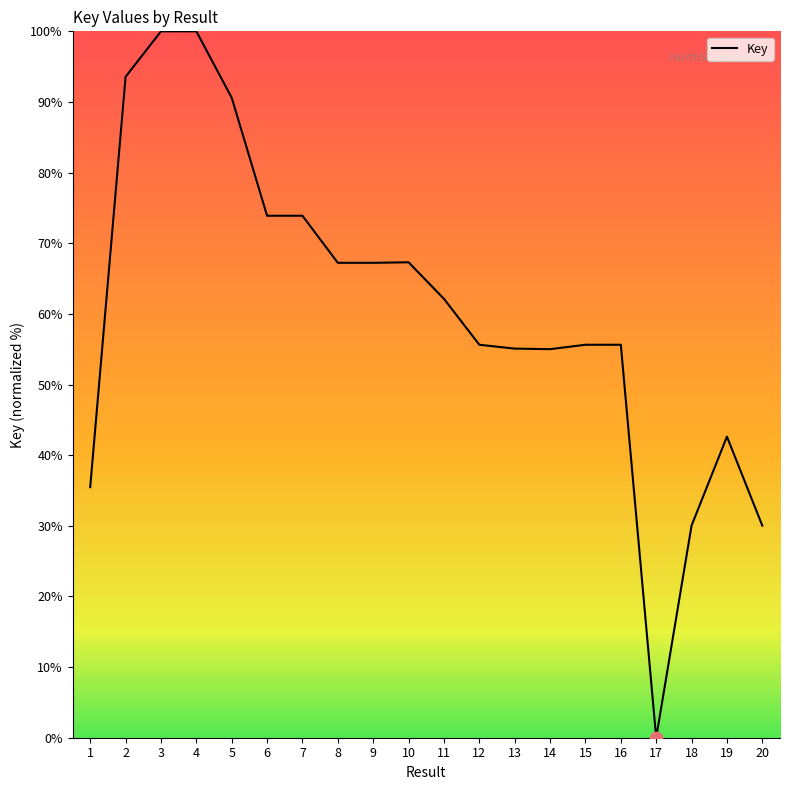

What is the change in value from 1 to 9?

+31.8